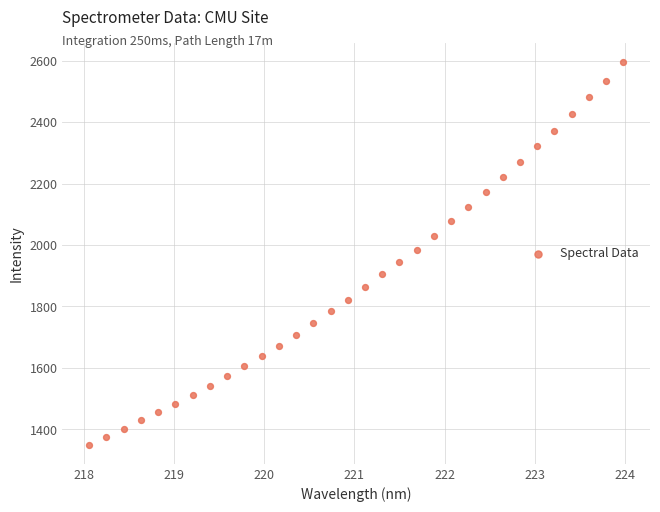

What is the range of Y values (max minus min)?

1243.7